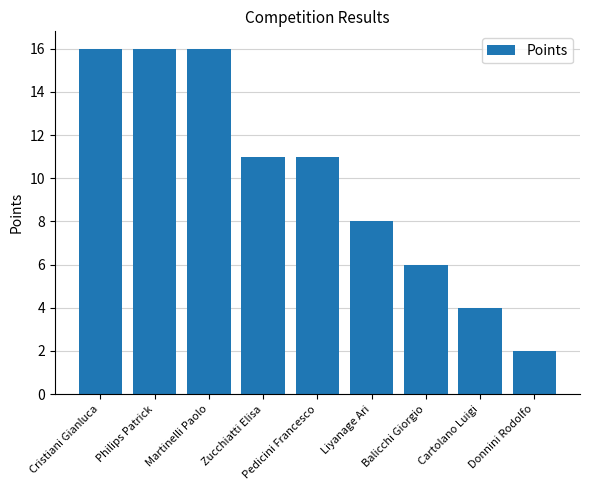

Reading left to right, extract all data points from this chart.

16	16	16	11	11	8	6	4	2